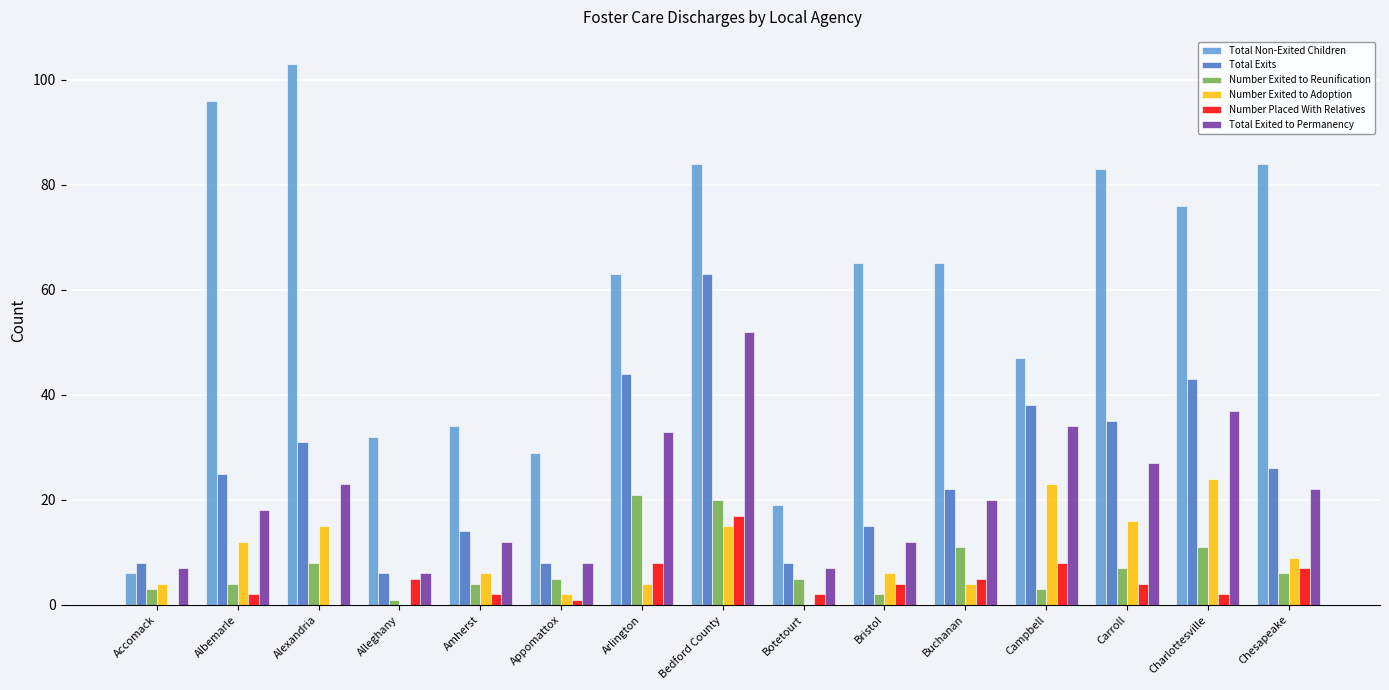

Reading right to left, what are all the values shown in this chart?

Total Non-Exited Children: 84	76	83	47	65	65	19	84	63	29	34	32	103	96	6
Total Exits: 26	43	35	38	22	15	8	63	44	8	14	6	31	25	8
Number Exited to Reunification: 6	11	7	3	11	2	5	20	21	5	4	1	8	4	3
Number Exited to Adoption: 9	24	16	23	4	6	0	15	4	2	6	0	15	12	4
Number Placed With Relatives: 7	2	4	8	5	4	2	17	8	1	2	5	0	2	0
Total Exited to Permanency: 22	37	27	34	20	12	7	52	33	8	12	6	23	18	7